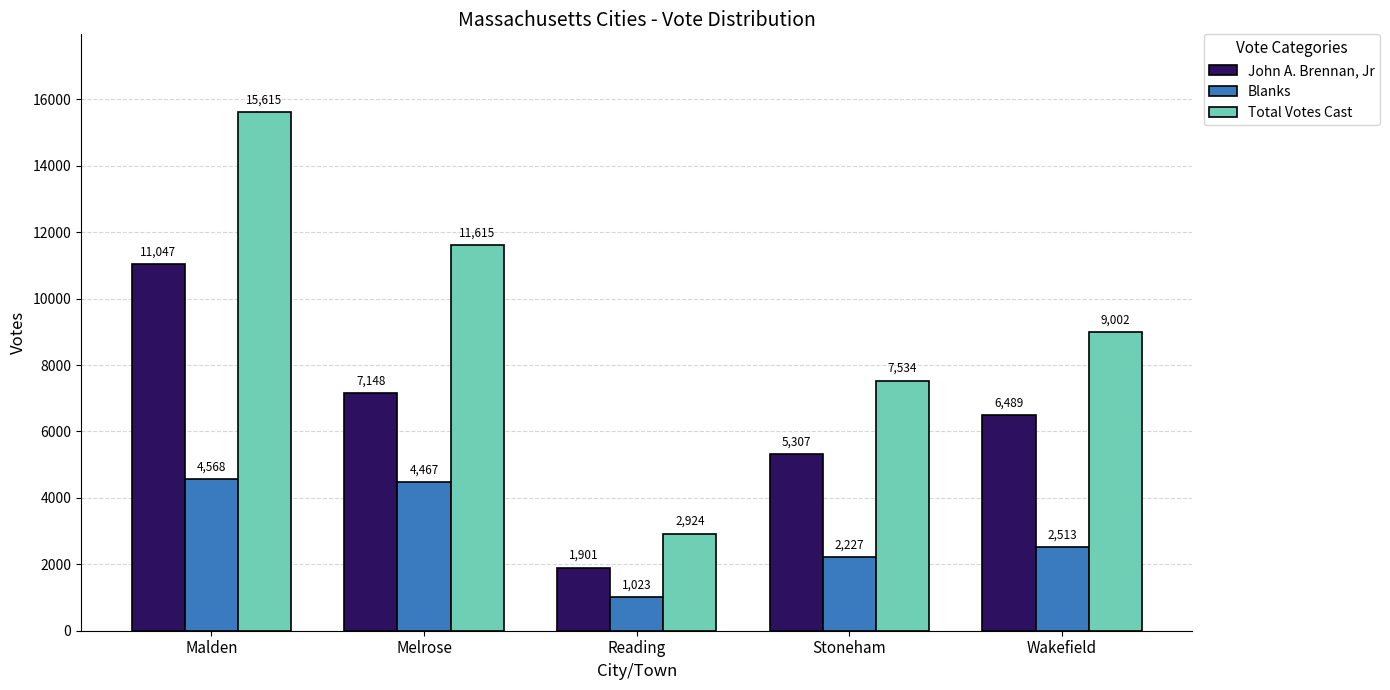

Are the bars grouped side by side (vs. stacked)?

Yes